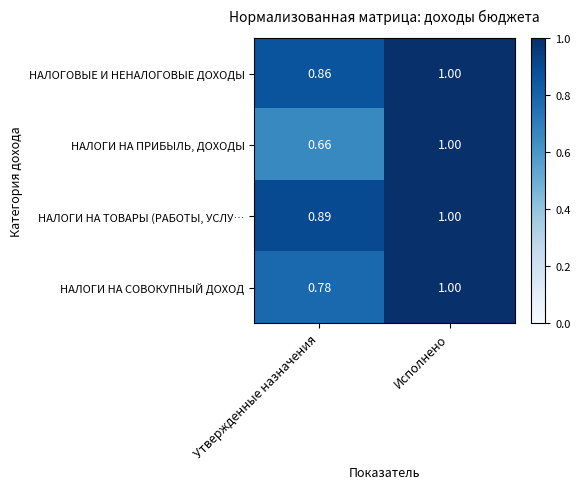

List the labels in order of НАЛОГИ НА ПРИБЫЛЬ, ДОХОДЫ value, largest first.

Исполнено, Утвержденные назначения